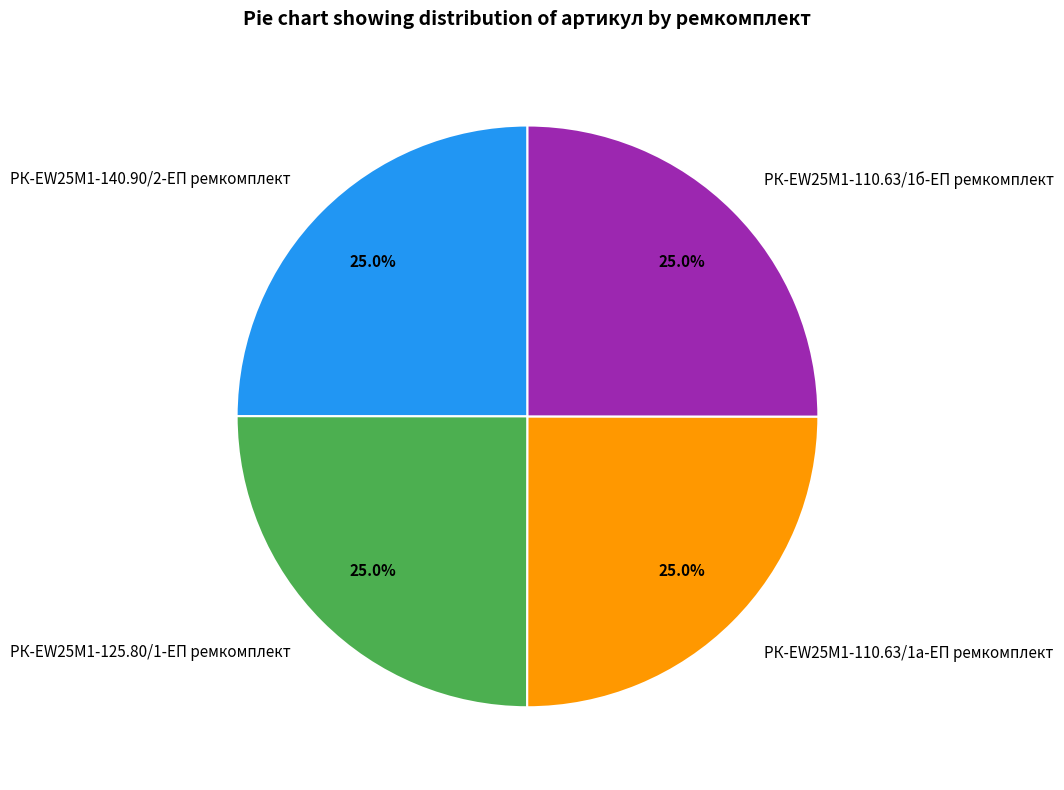

Combined, what portion of the pie is РК-EW25M1-110.63/1б-ЕП ремкомплект and РК-EW25M1-140.90/2-ЕП ремкомплект?

50.0%